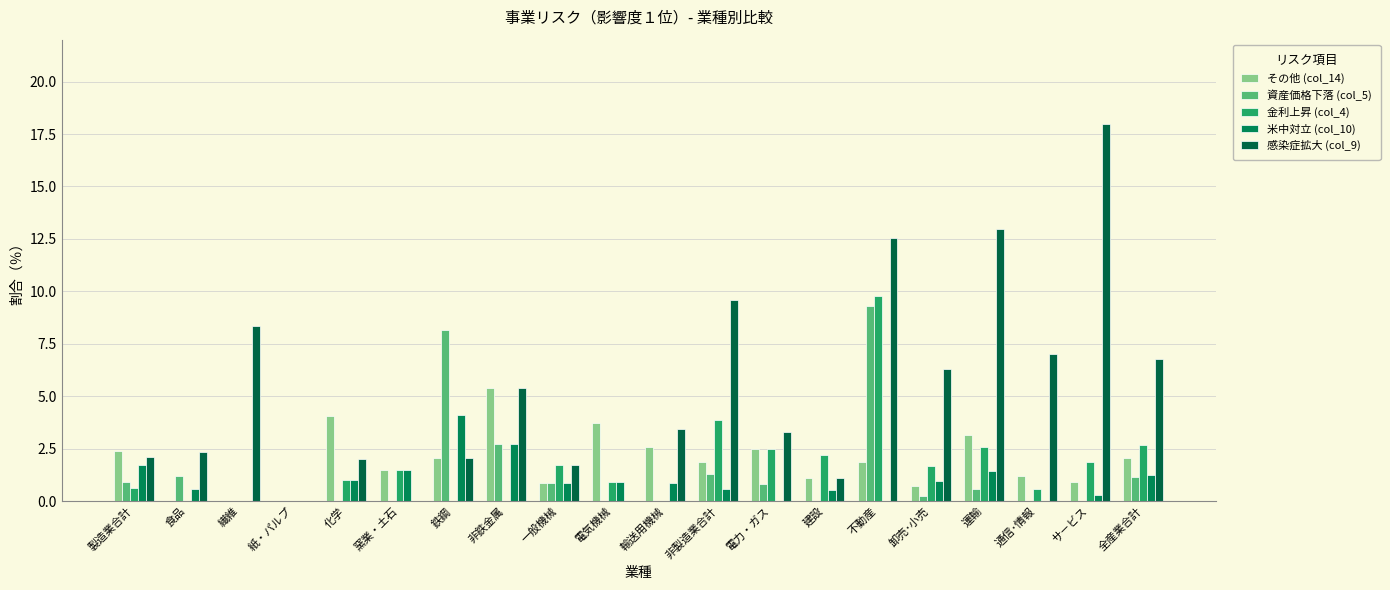

What is the approximate value of 米中対立 (col_10) at サ－ビス?

0.3